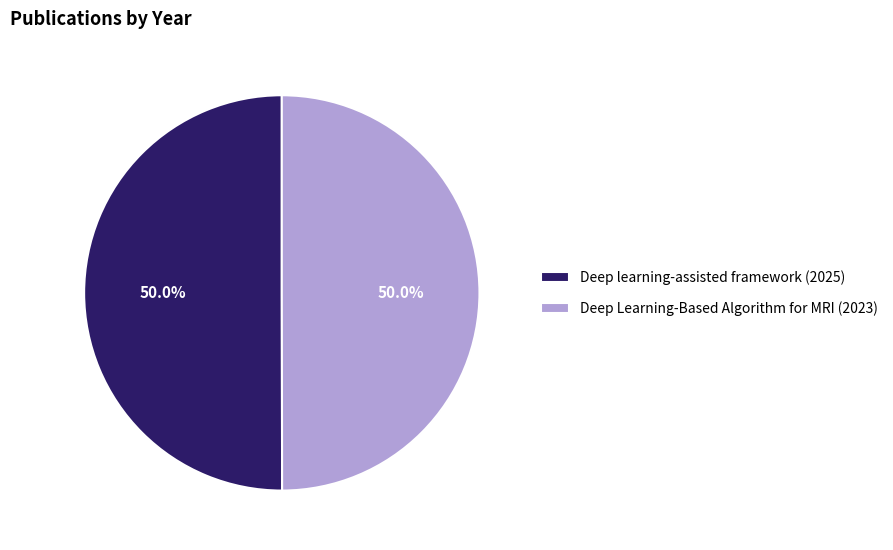

Approximately how many times larger is the value at Deep learning-assisted framework (2025) compared to Deep Learning-Based Algorithm for MRI (2023)?

1.0